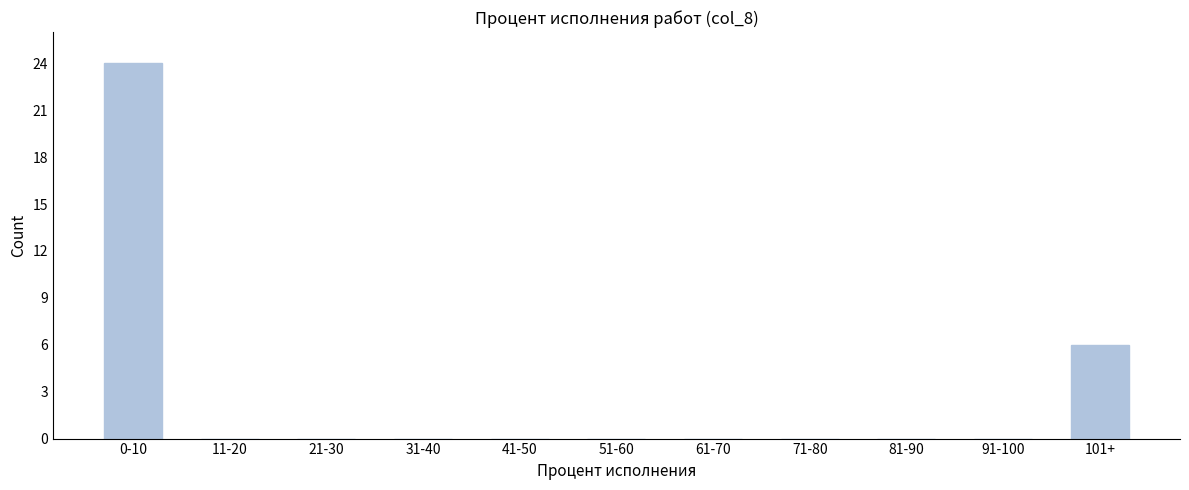

Reading left to right, what are all the values shown in this chart?

0-10=24	11-20=0	21-30=0	31-40=0	41-50=0	51-60=0	61-70=0	71-80=0	81-90=0	91-100=0	101+=6